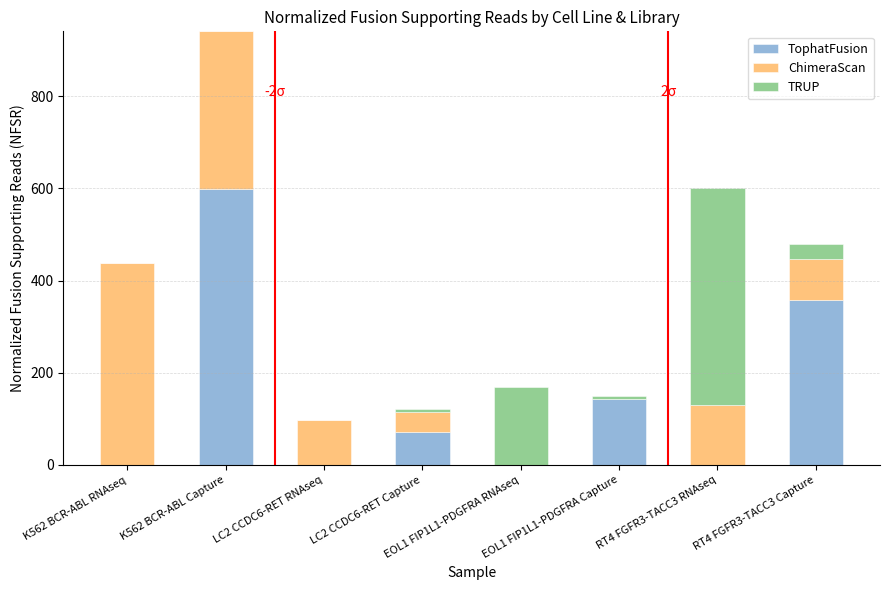

Where is TophatFusion nearest to the value 299?

RT4 FGFR3-TACC3 Capture